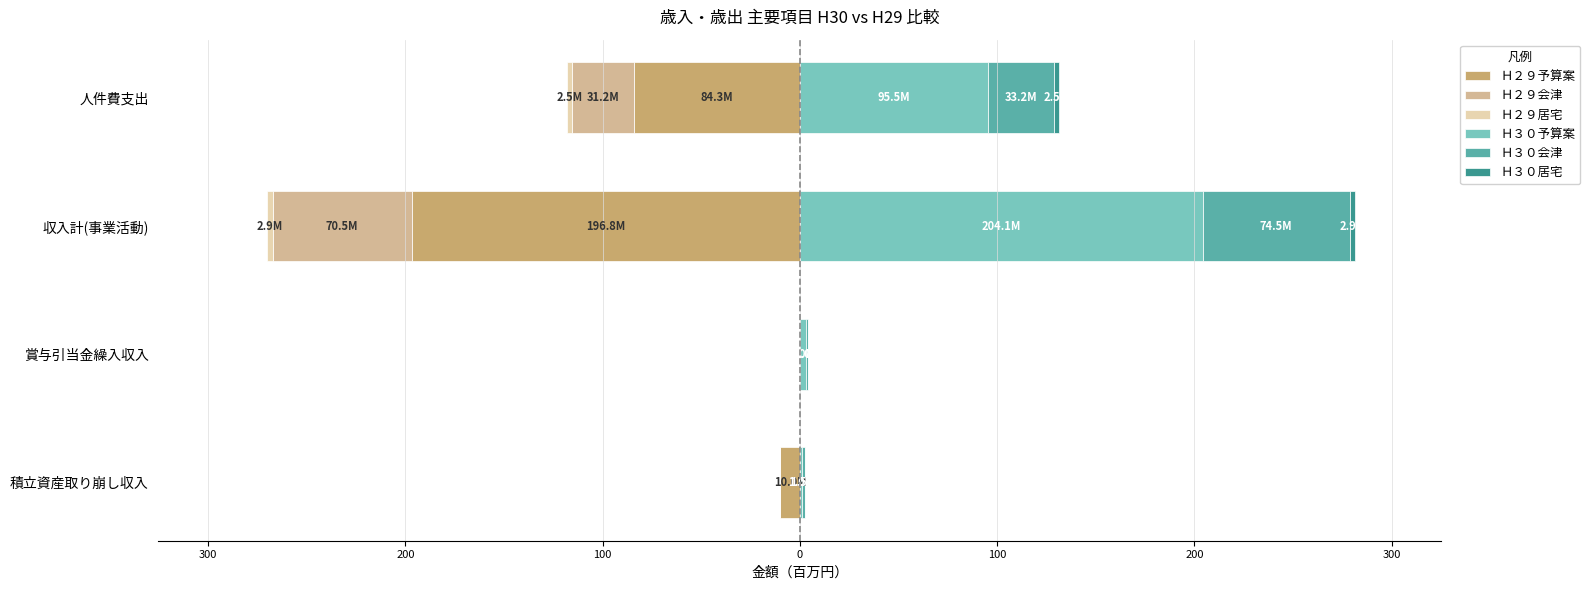

What is the difference between the maximum and minimum values in the Ｈ３０居宅 series?

2.9